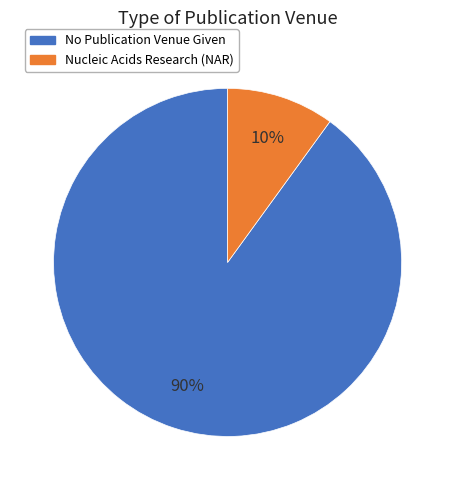

To the nearest percent, what portion does Nucleic Acids Research (NAR) represent?

10%